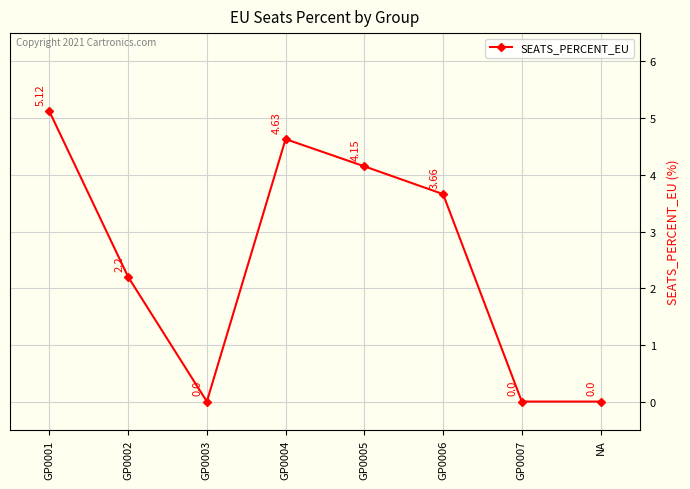

What is the label of the 5th point from the left?

GP0005